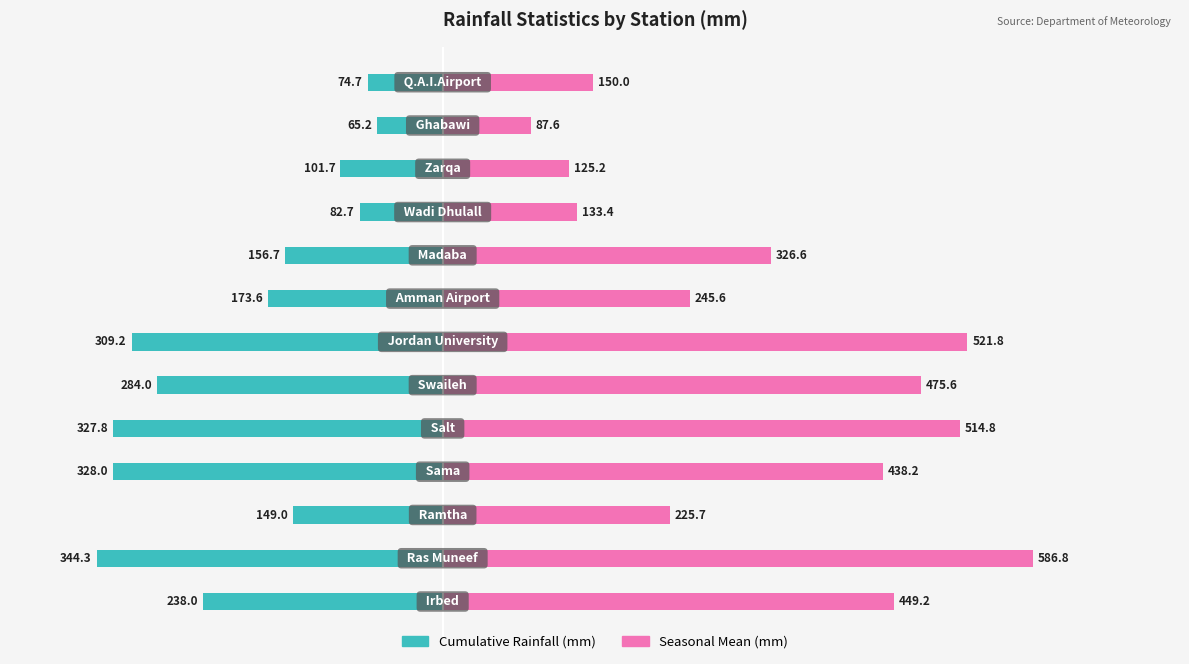

The value of Cumulative Rainfall (mm) at 1 is -344.3. True or false?

True